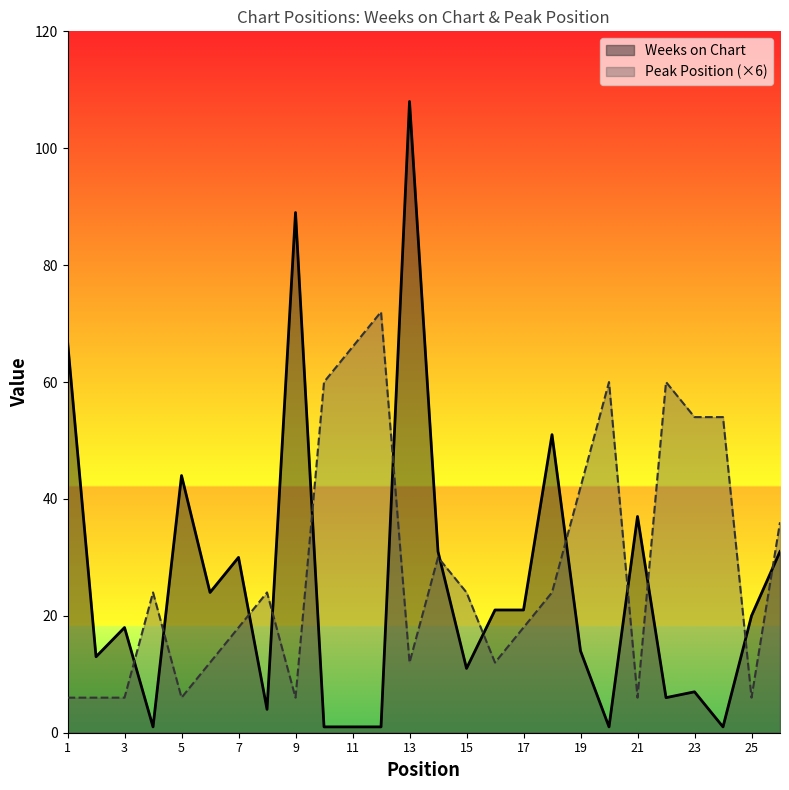

Where is the first local maximum for Peak Position?

4